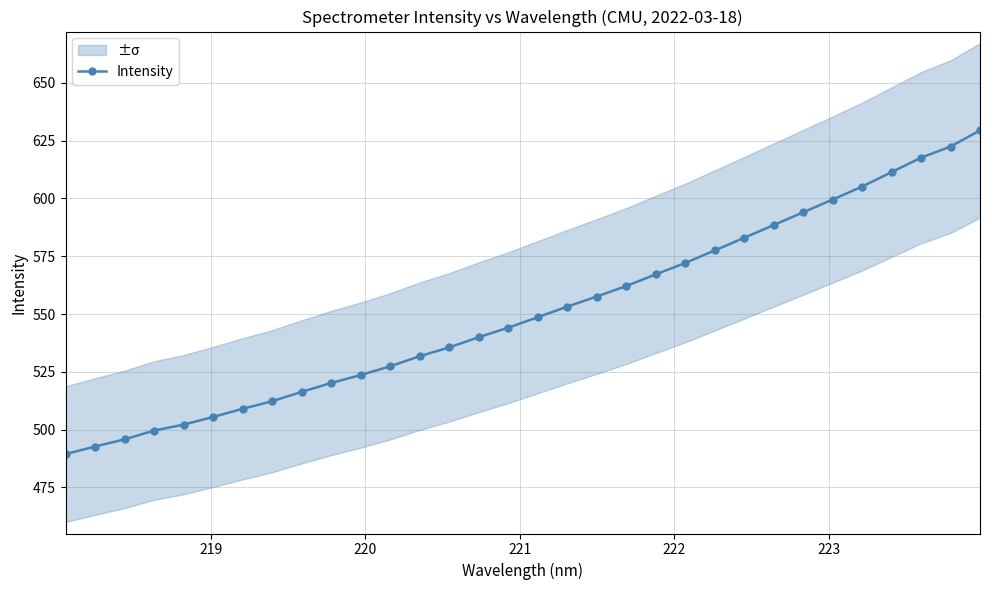

What is the value of the Intensity point at the 4th from the left?

499.6